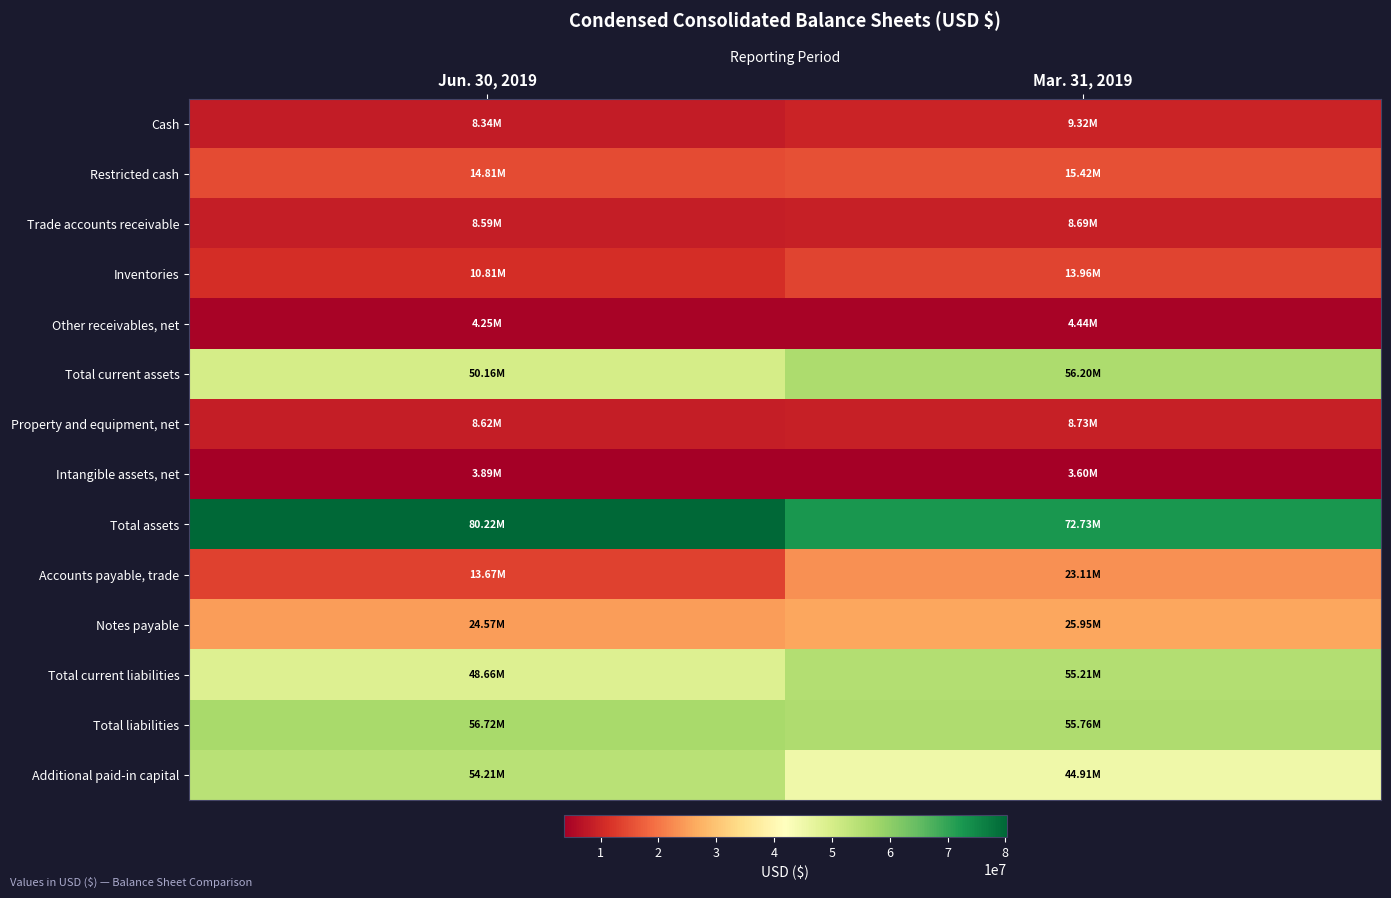

Reading left to right, extract all data points from this chart.

Cash: Jun. 30, 2019=8341167	Mar. 31, 2019=9322463
Restricted cash: Jun. 30, 2019=14808986	Mar. 31, 2019=15422739
Trade accounts receivable: Jun. 30, 2019=8590075	Mar. 31, 2019=8692514
Inventories: Jun. 30, 2019=10806698	Mar. 31, 2019=13955202
Other receivables, net: Jun. 30, 2019=4253802	Mar. 31, 2019=4438230
Total current assets: Jun. 30, 2019=50156769	Mar. 31, 2019=56202981
Property and equipment, net: Jun. 30, 2019=8620758	Mar. 31, 2019=8727358
Intangible assets, net: Jun. 30, 2019=3888848	Mar. 31, 2019=3597323
Total assets: Jun. 30, 2019=80217704	Mar. 31, 2019=72730636
Accounts payable, trade: Jun. 30, 2019=13674741	Mar. 31, 2019=23106230
Notes payable: Jun. 30, 2019=24574955	Mar. 31, 2019=25951673
Total current liabilities: Jun. 30, 2019=48660016	Mar. 31, 2019=55212286
Total liabilities: Jun. 30, 2019=56720690	Mar. 31, 2019=55759469
Additional paid-in capital: Jun. 30, 2019=54209301	Mar. 31, 2019=44905664